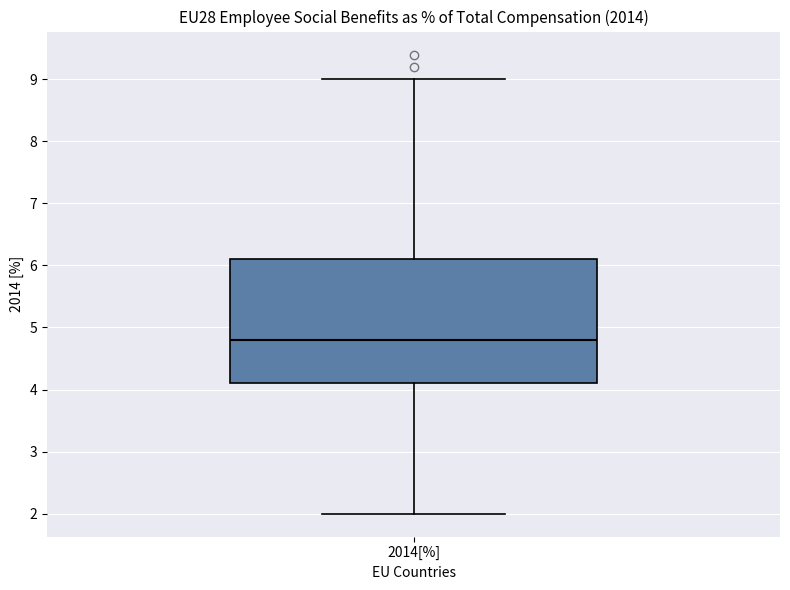

Transcribe this box plot: give where the median line is, the range the box spans, and where the two whiskers end, as read against the y-axis. The values are not printed on the chart, so give them approximately, as read against the axis.

median 4.8, box 4.1 to 6.1, whiskers 2.0 to 9.0